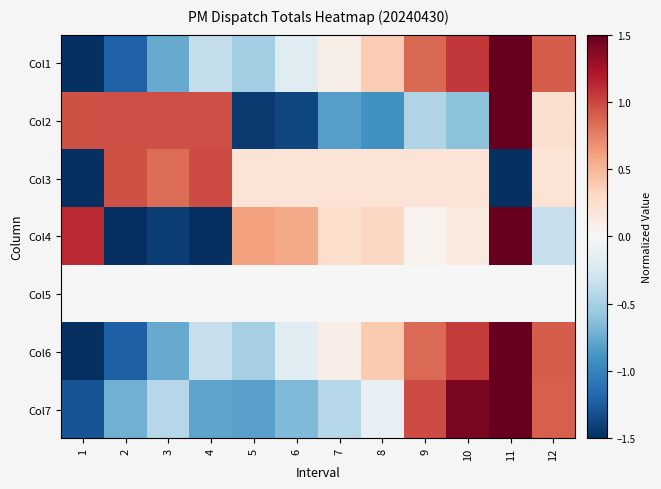

Rank the series by their maximum value, from highest to lowest.

Col7, Col4, Col1, Col6, Col2, Col3, Col5